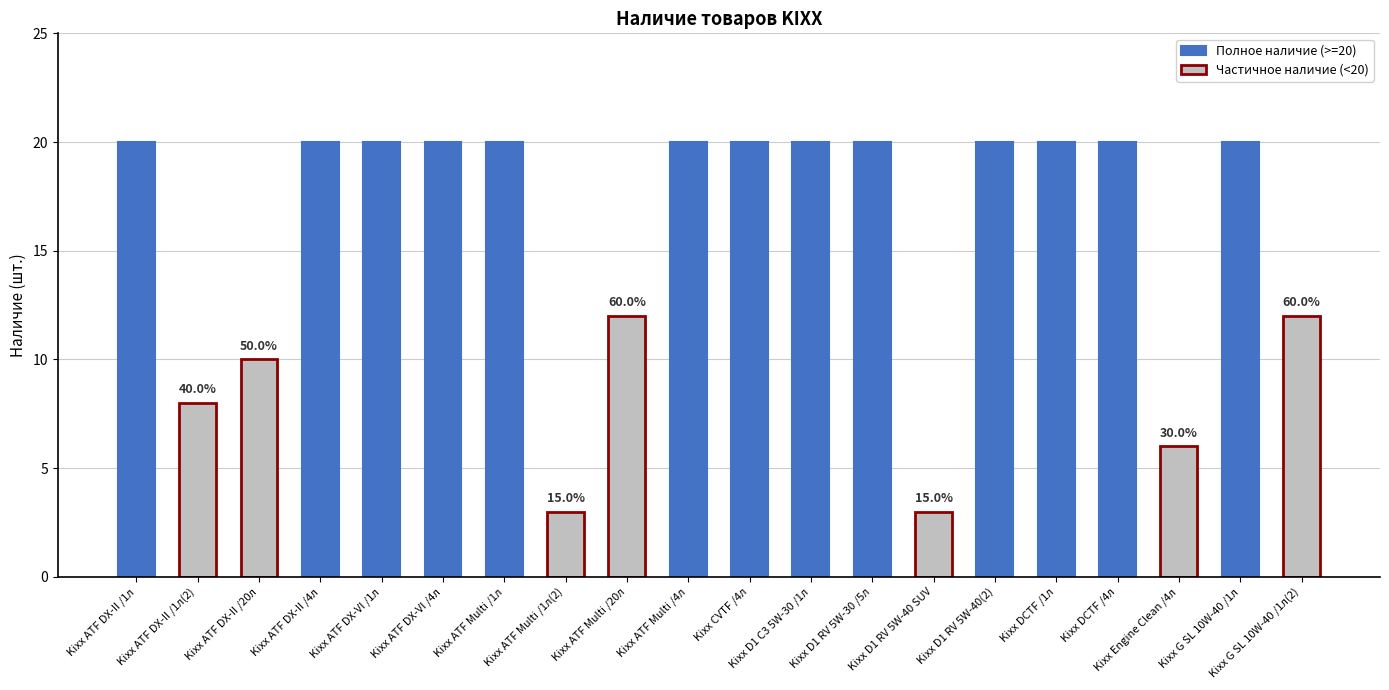

At which category does the chart reach its minimum across all series?

Kixx ATF Multi /1л(2)